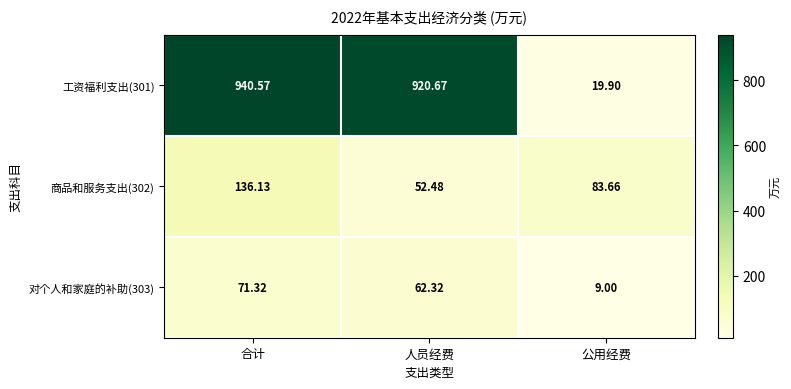

Which series has the largest total across all categories?

工资福利支出(301)